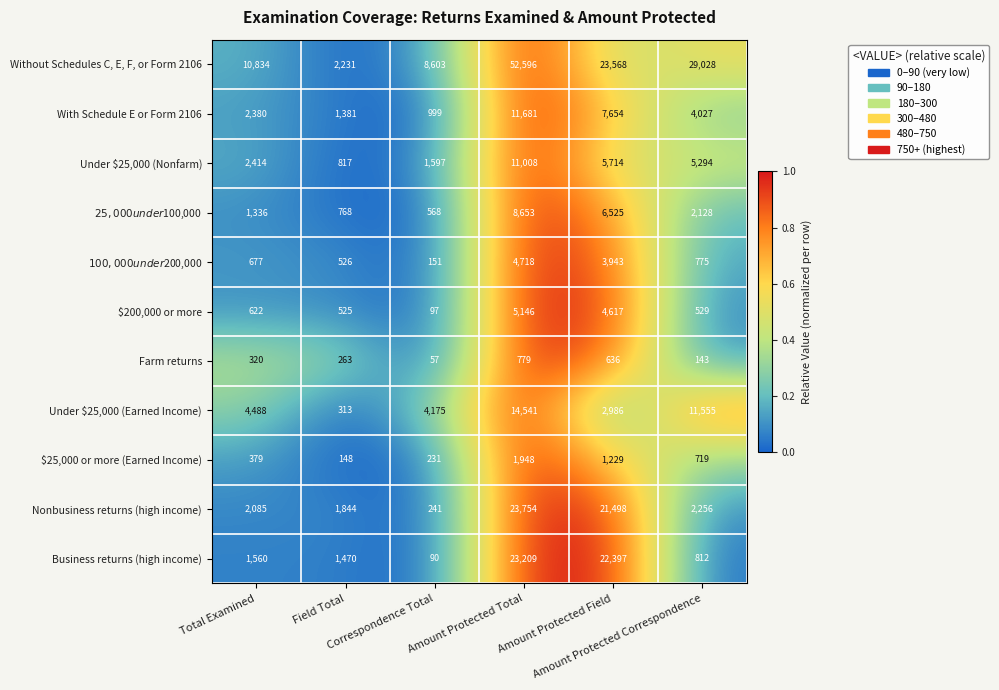

At Amount Protected Field, list the series in order from smallest to largest.

Farm returns, $25,000 or more (Earned Income), Under $25,000 (Earned Income), $100,000 under $200,000, $200,000 or more, Under $25,000 (Nonfarm), $25,000 under $100,000, With Schedule E or Form 2106, Nonbusiness returns (high income), Business returns (high income), Without Schedules C, E, F, or Form 2106